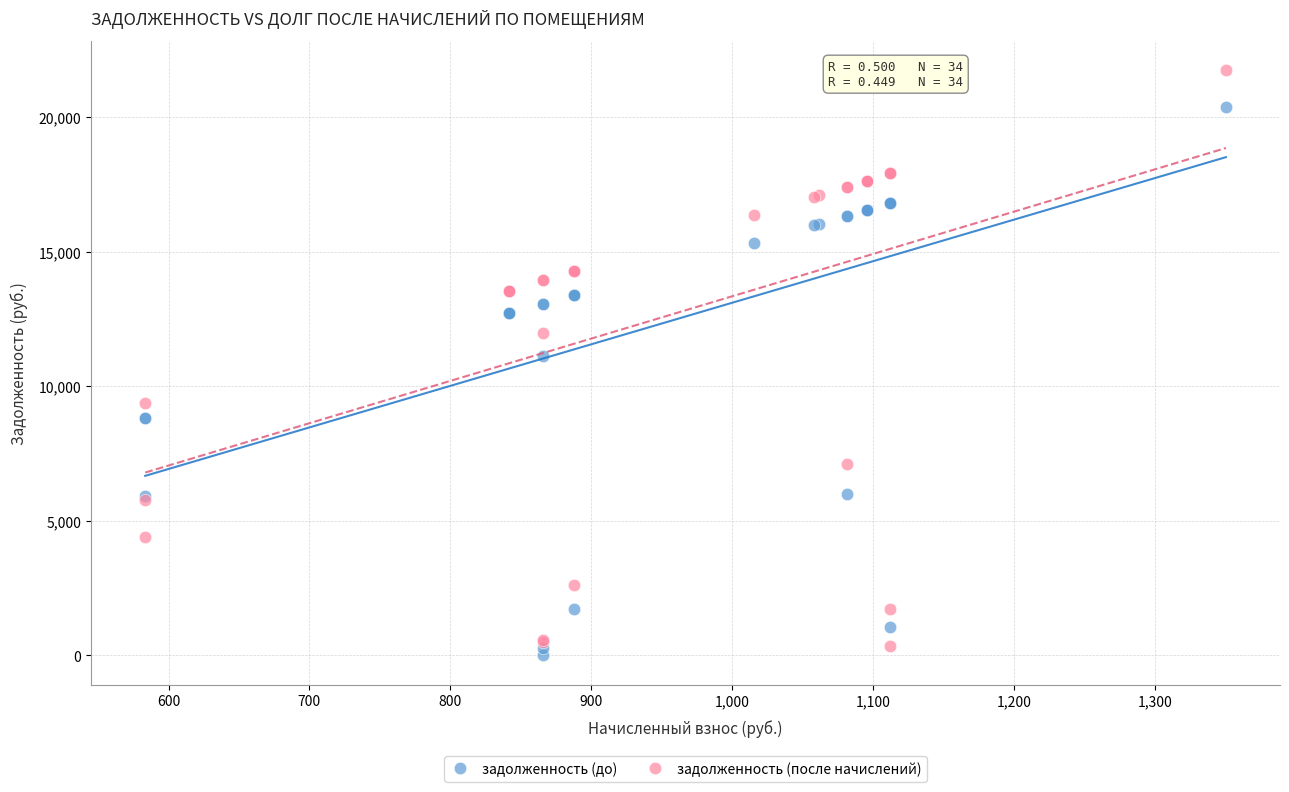

Across all series, what Y value is closest to 10870?

11110.1